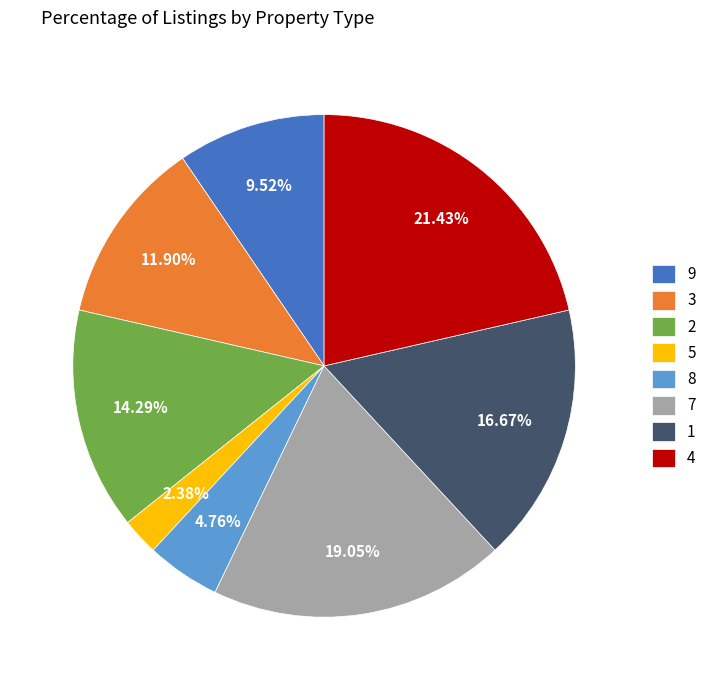

Rank the categories by value from highest to lowest.

4, 7, 1, 2, 3, 9, 8, 5